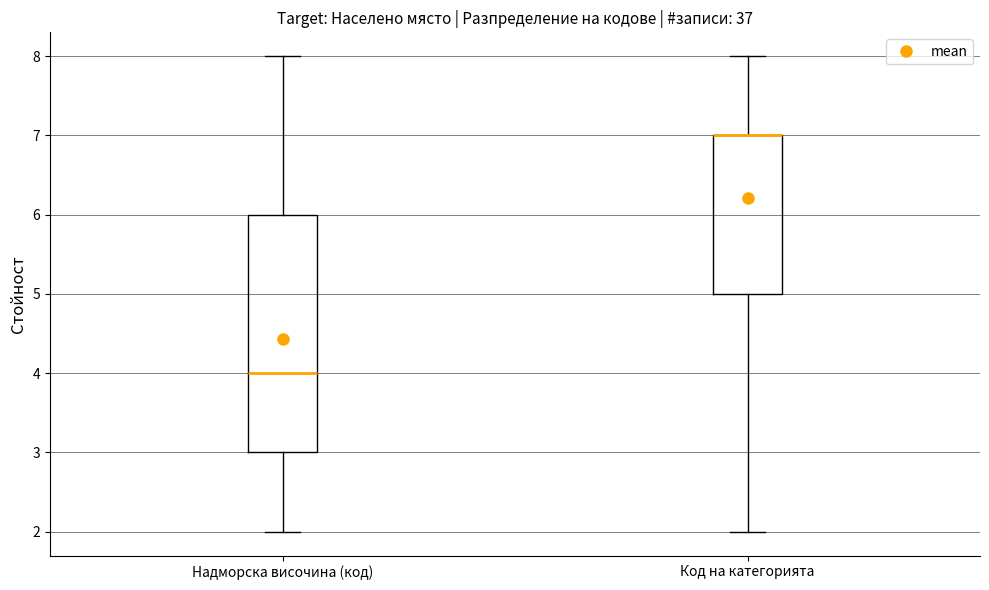

Reading left to right, transcribe this box plot: for each box, give where its median line is, the range the box spans, and where its two whiskers end, as read against the y-axis. The values are not printed on the chart, so give them approximately, as read against the axis.

Надморска височина (код): median 4, box 3 to 6, whiskers 2 to 8
Код на категорията: median 7 (drawn on the box's upper edge), box 5 to 7, whiskers 2 to 8